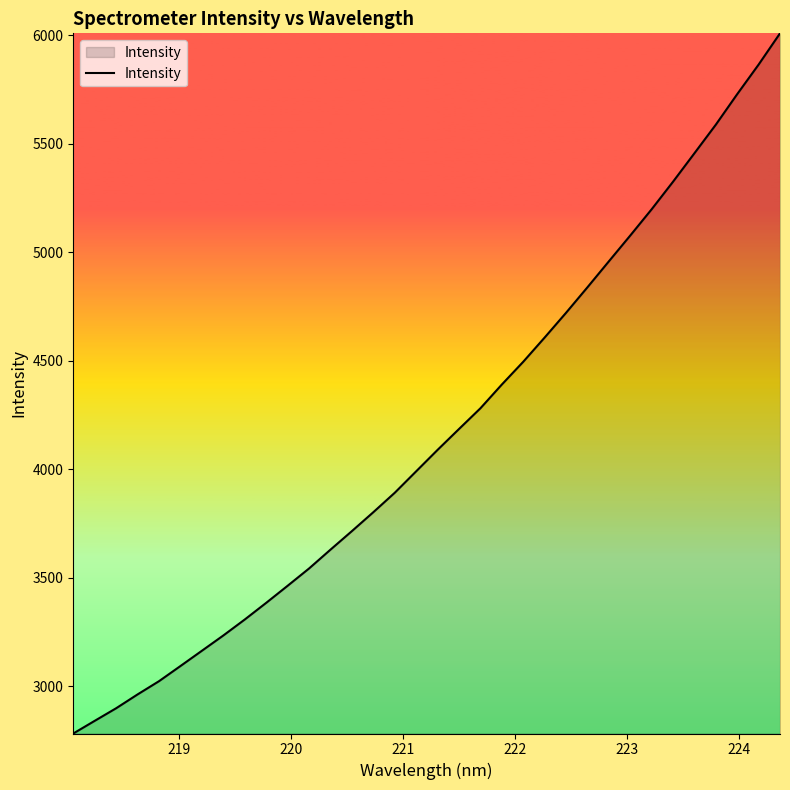

What is the maximum value shown in the chart?

6008.9